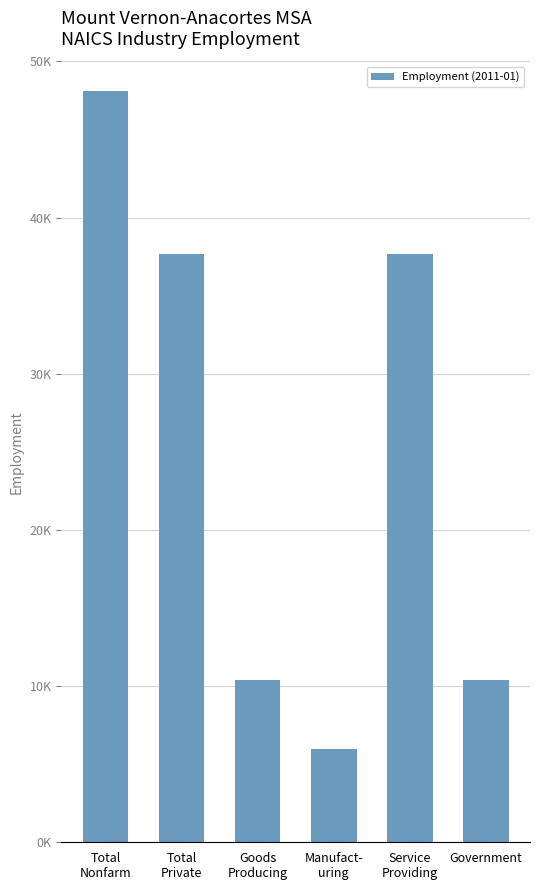

Does the chart contain stacked bars?

No